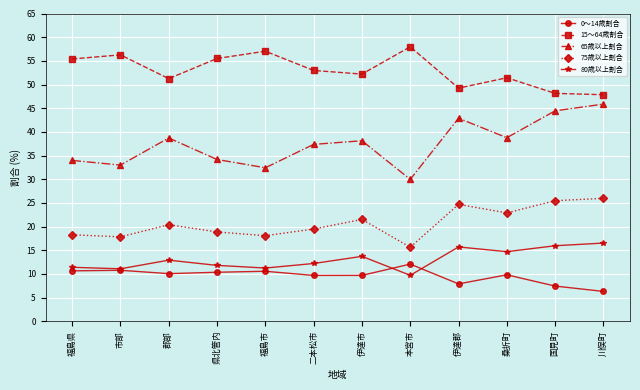

At which label does 15～64歳割合 first exceed 52?

福島県